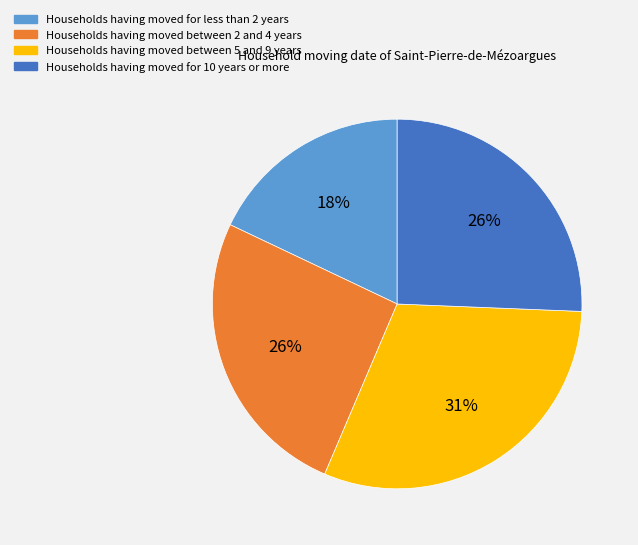

Combined, do Households having moved between 5 and 9 years and Households having moved for 10 years or more account for over 50%?

Yes